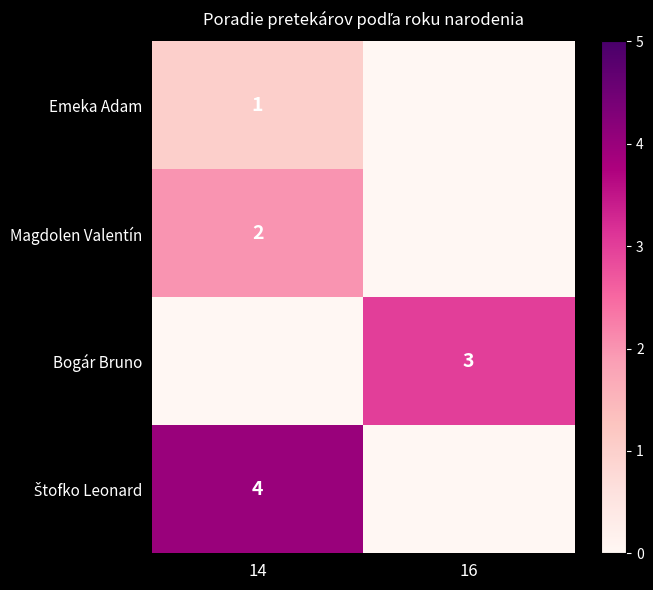

At 16, list the series in order from largest to smallest.

Bogár Bruno, Emeka Adam, Magdolen Valentín, Štofko Leonard